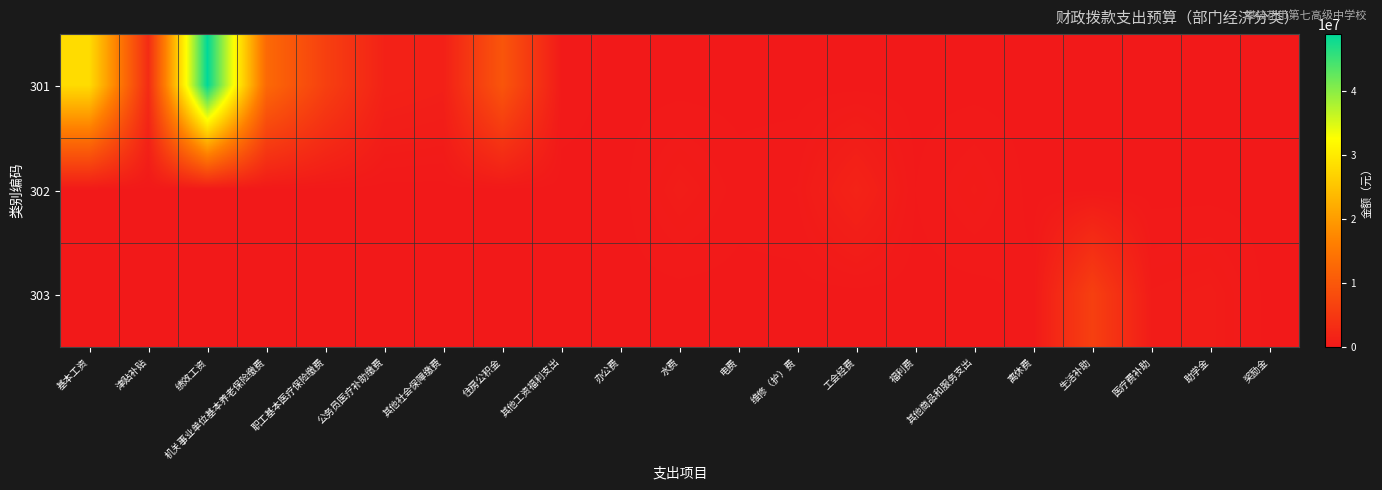

What is the difference between the highest and lowest values at 其他工资福利支出?

245736.0